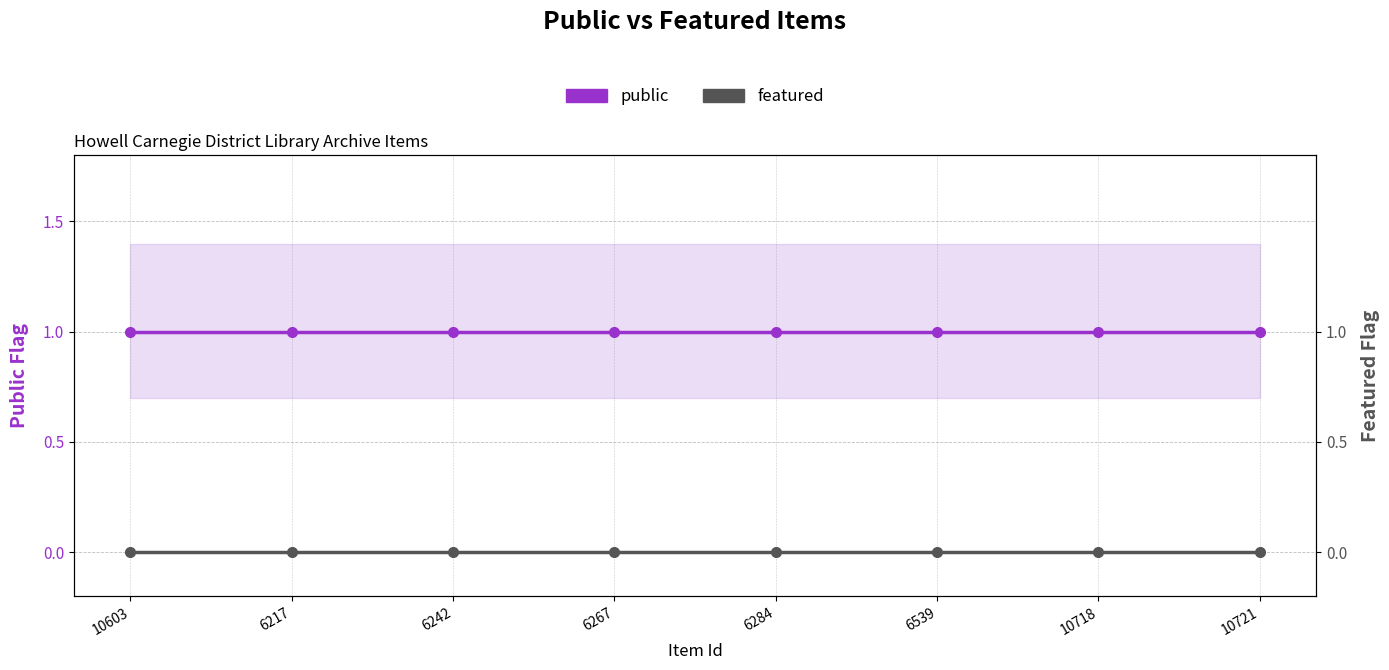

What is the sum of all public values?

8